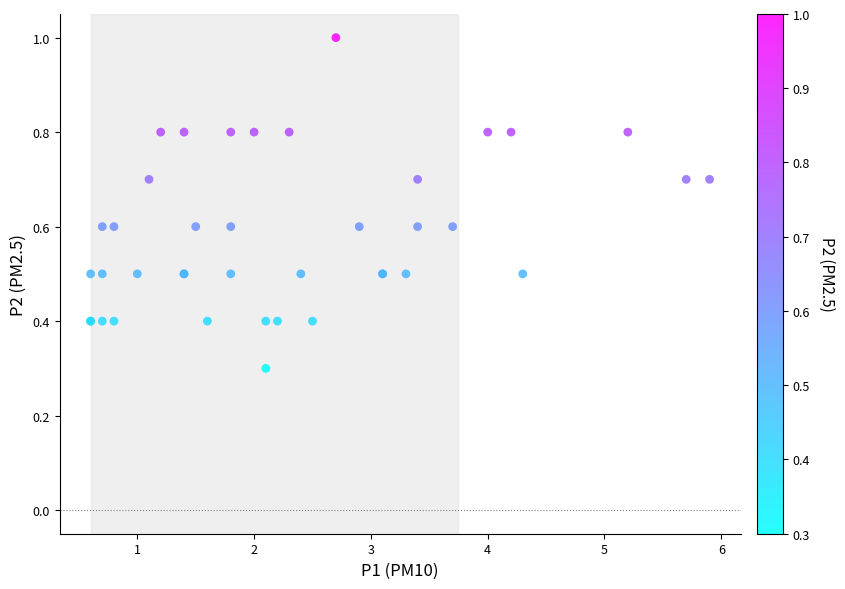

What Y value in the scatter plot is closest to 0?

0.3